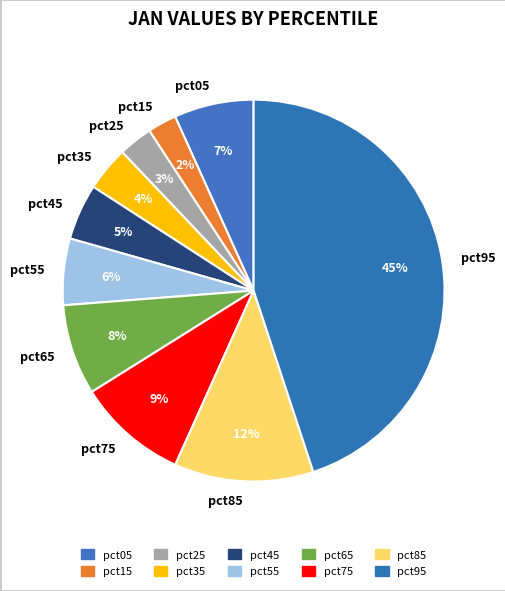

Does pct85 represent more than half of the total?

No